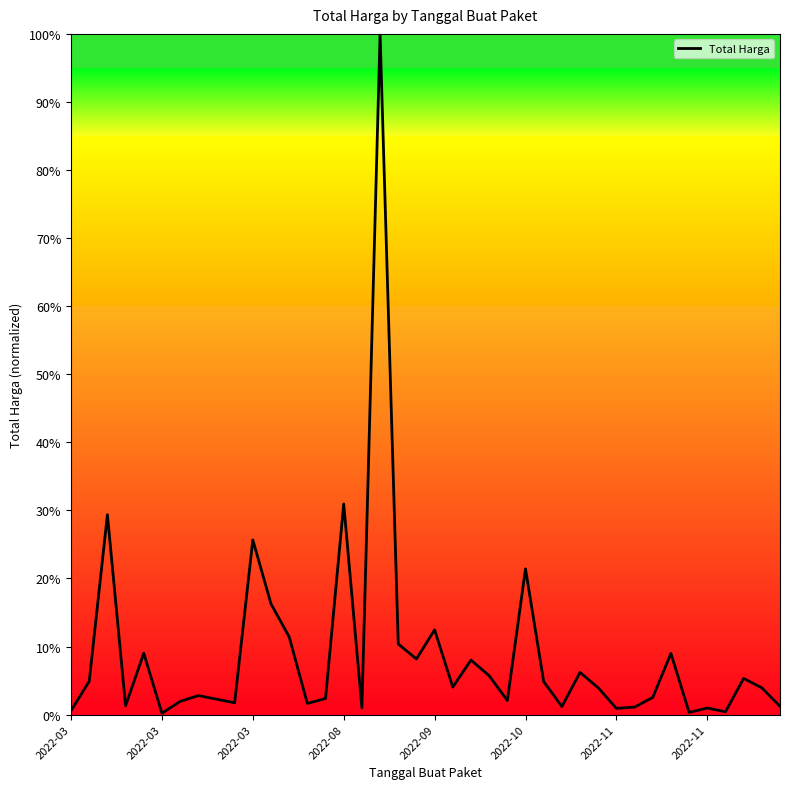

What is the maximum value shown in the chart?

100.0